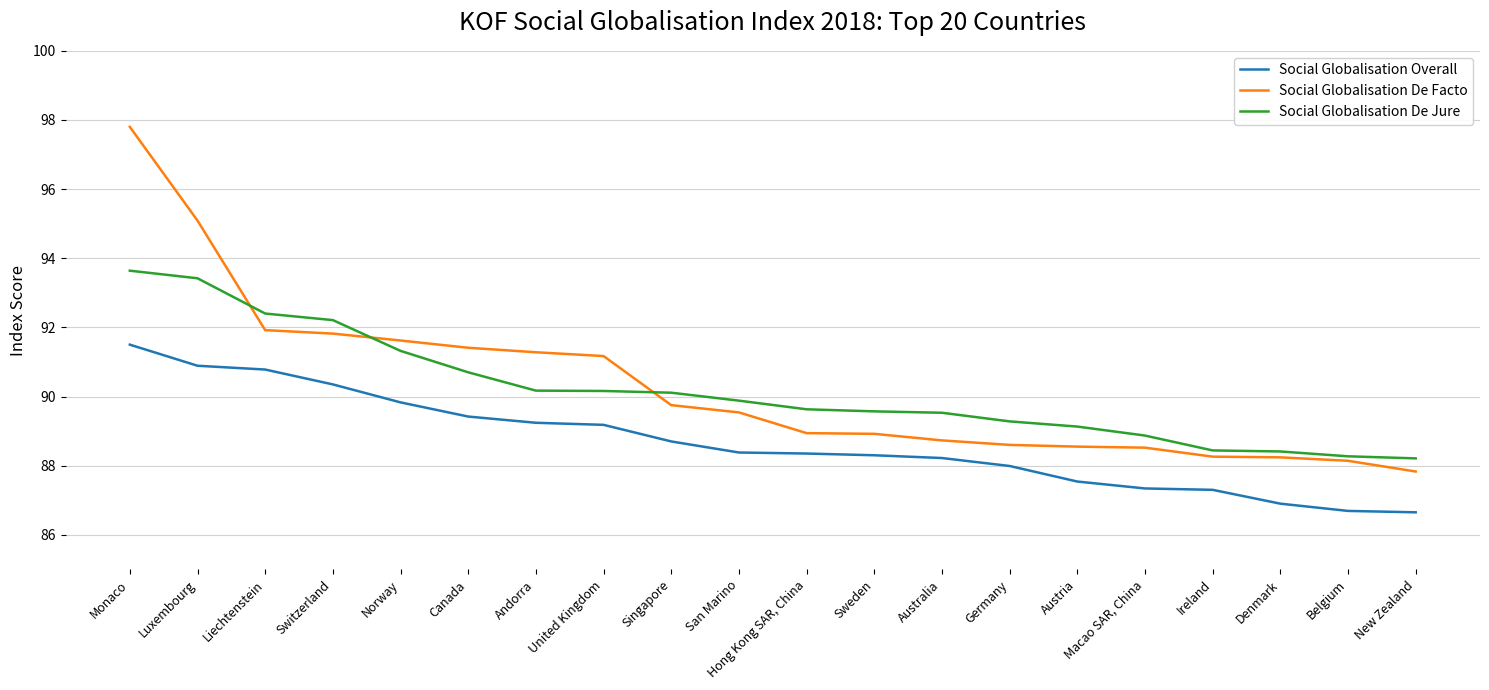

What position from the left is United Kingdom?

8